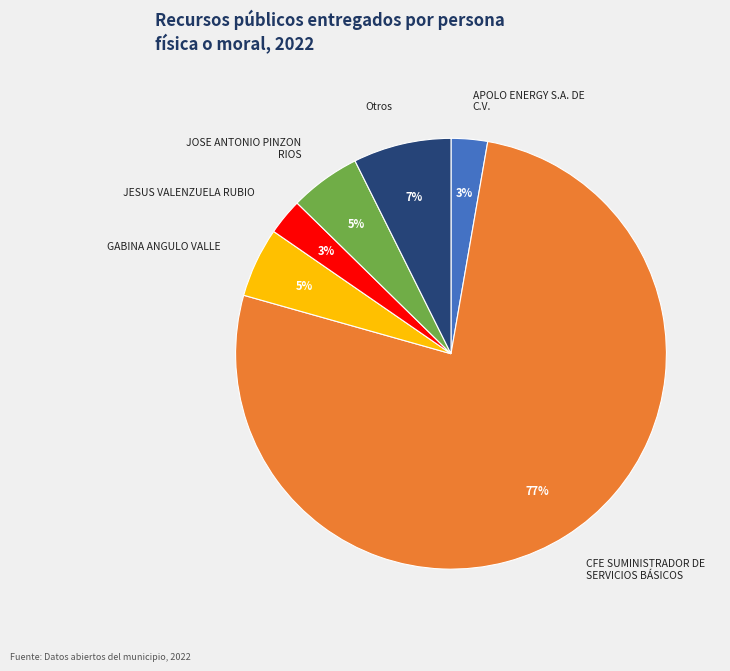

How many segments does this pie chart have?

6